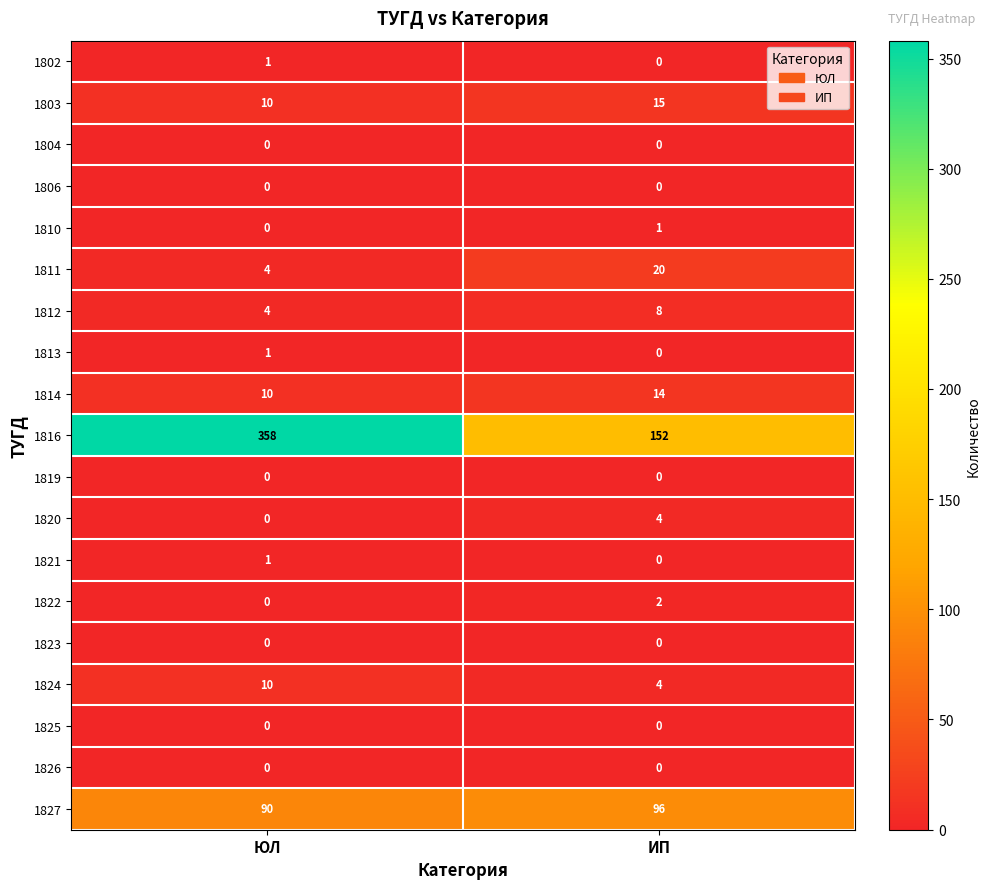

What is the greatest value displayed?

358